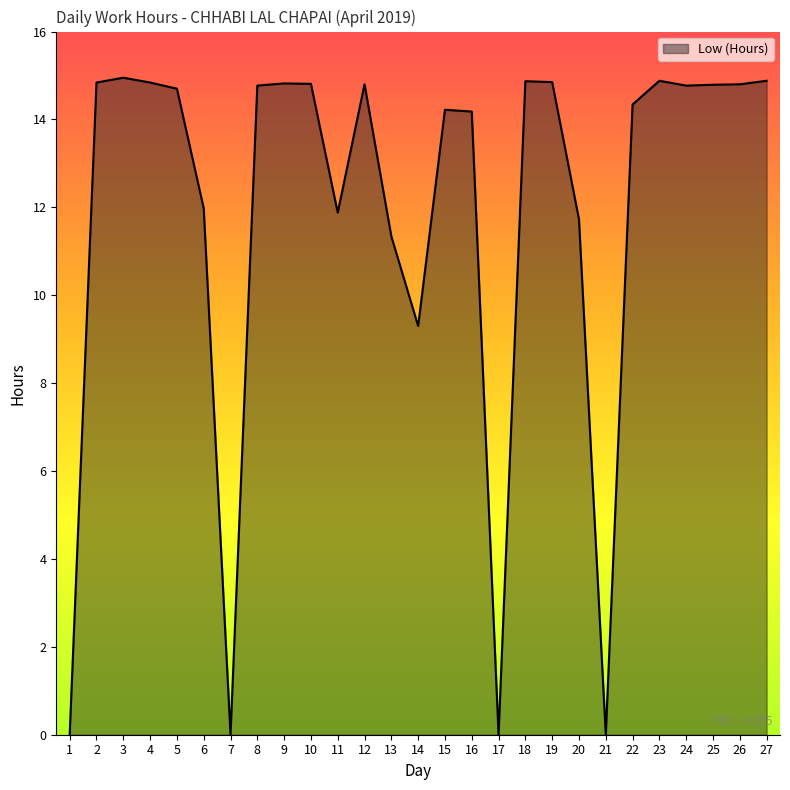

Approximately how many times larger is the value at 10 compared to 18?

1.0